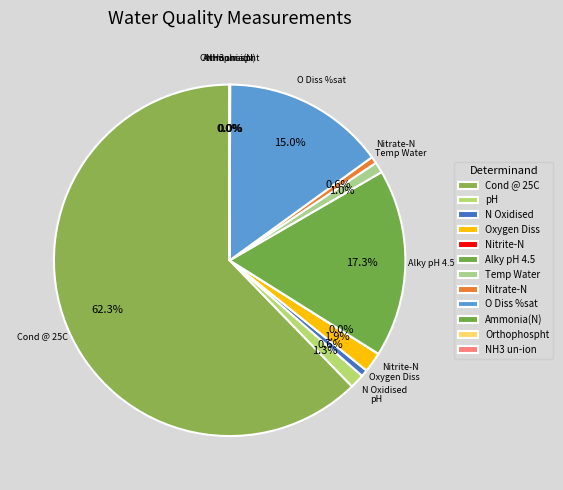

Does NH3 un-ion represent more than half of the total?

No